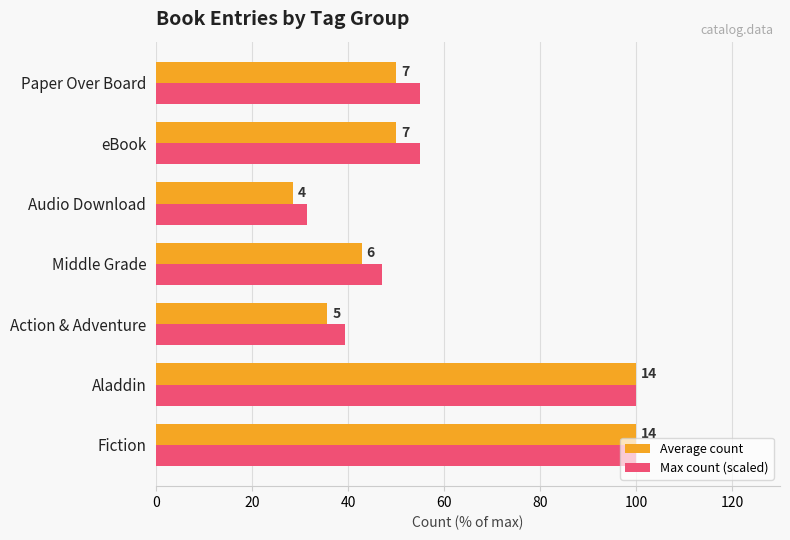

What are all the series names shown in the legend?

Average count, Max count (scaled)